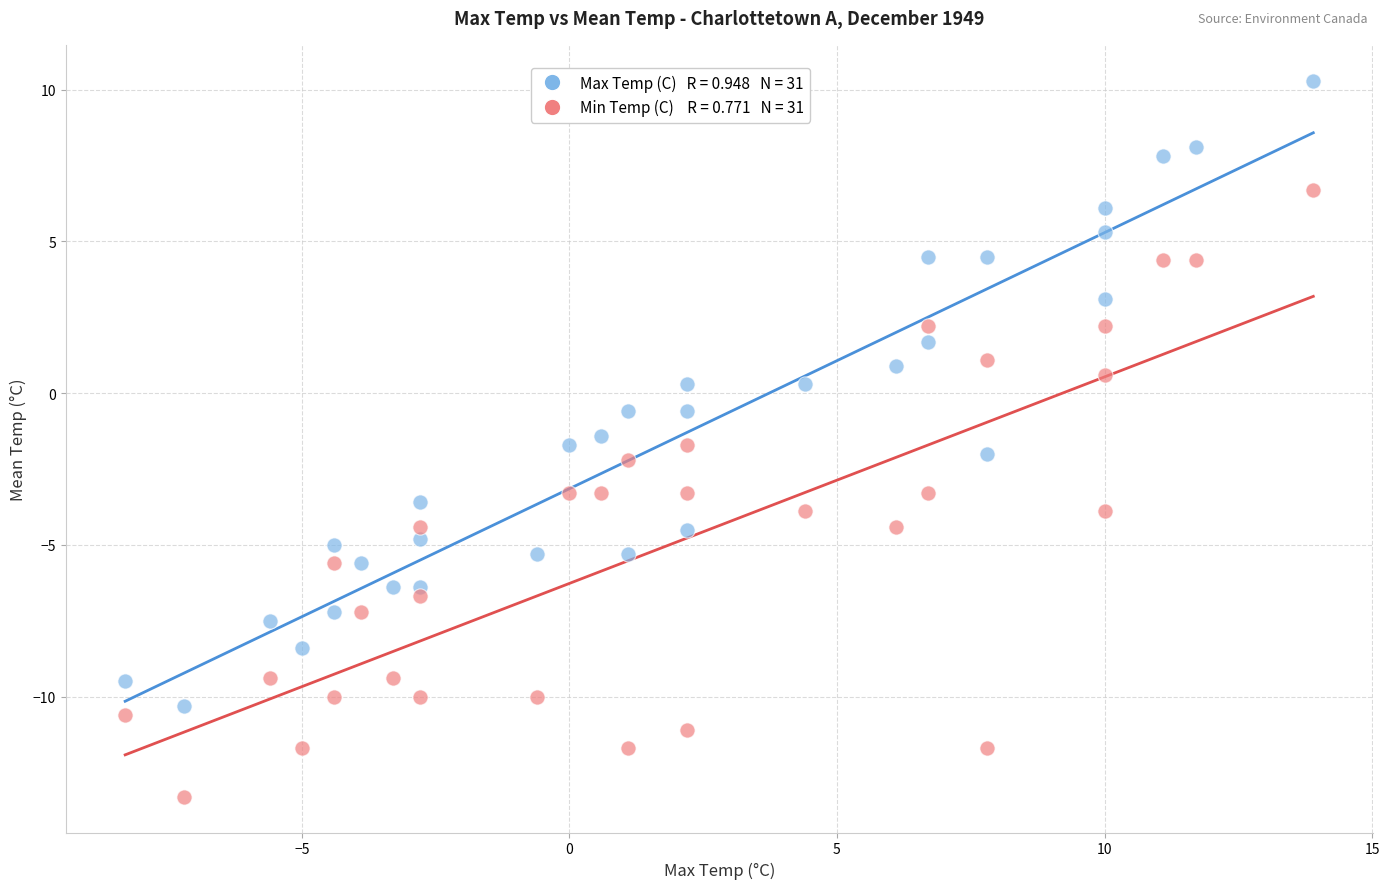

Across all data points, what is the range of X values (max minus min)?

22.2